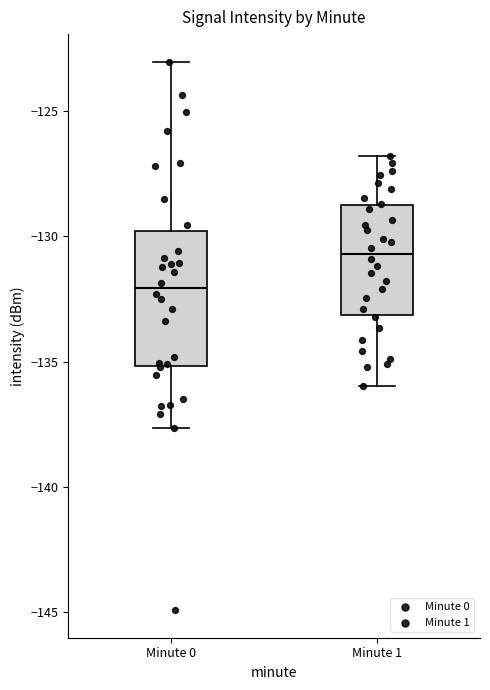

Reading left to right, read every box against the y-axis: the position of its median line, the range the box covers, and the ends of its whiskers. The values are not printed on the chart, so give them approximately, as read against the axis.

Minute 0: median -132.0, box -135.0 to -130.0, whiskers -137.5 to -123.0
Minute 1: median -130.5, box -133.0 to -128.5, whiskers -136.0 to -127.0